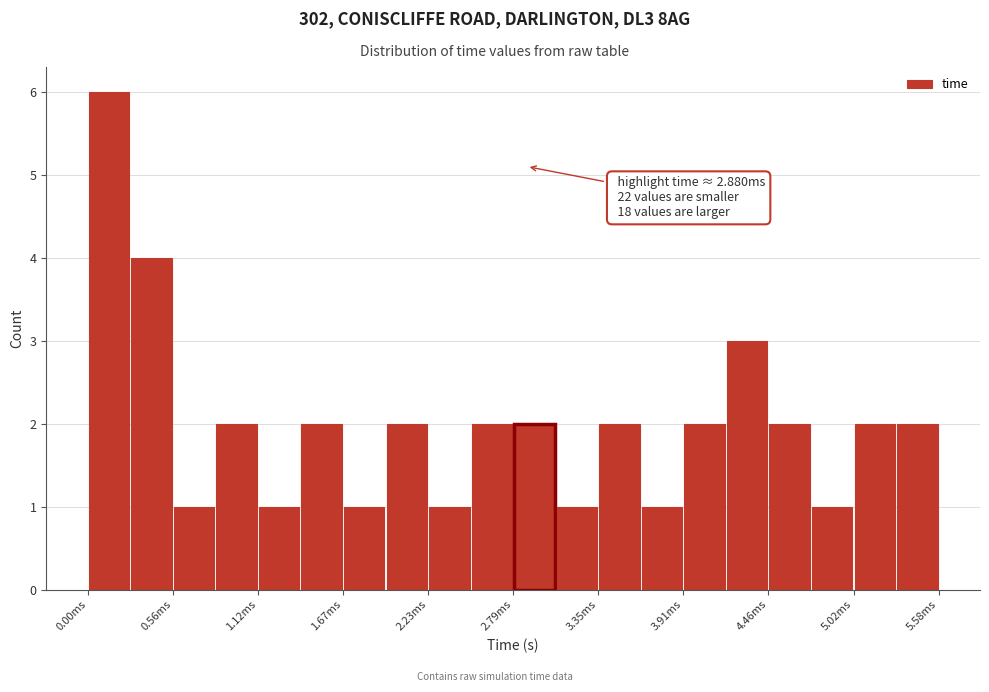

Around what value on the x-axis is the tallest bar? Give the approximate position of its centre, as read against the axis.

0.1